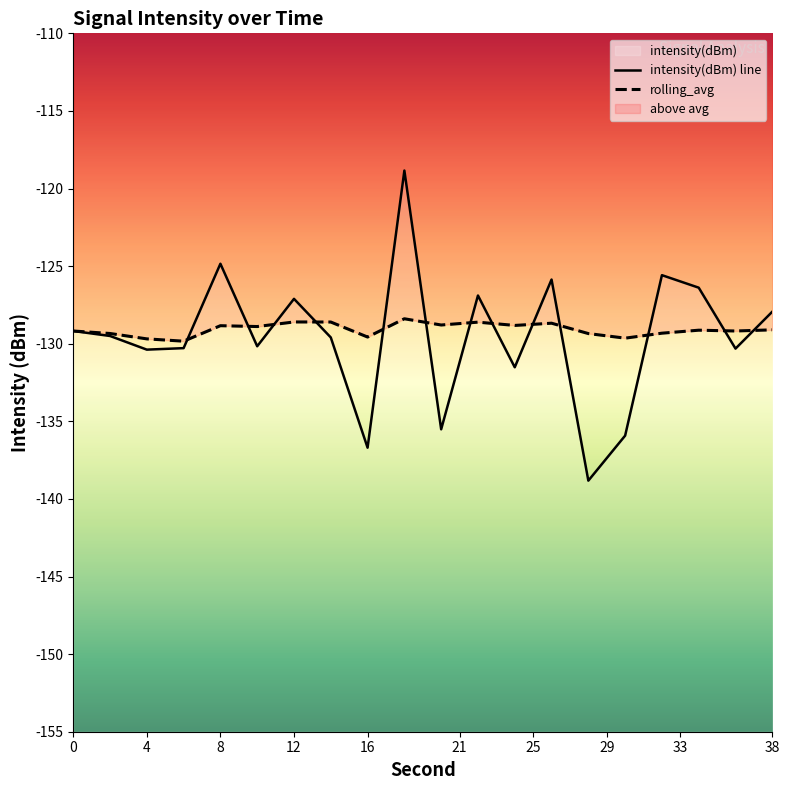

True or false: intensity(dBm) line has a value of -39.4 at 8.

False